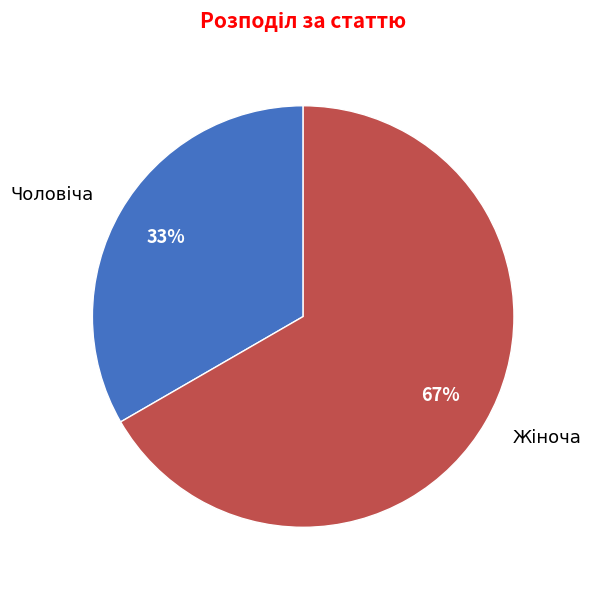

To the nearest percent, what is the average slice percentage?

50%